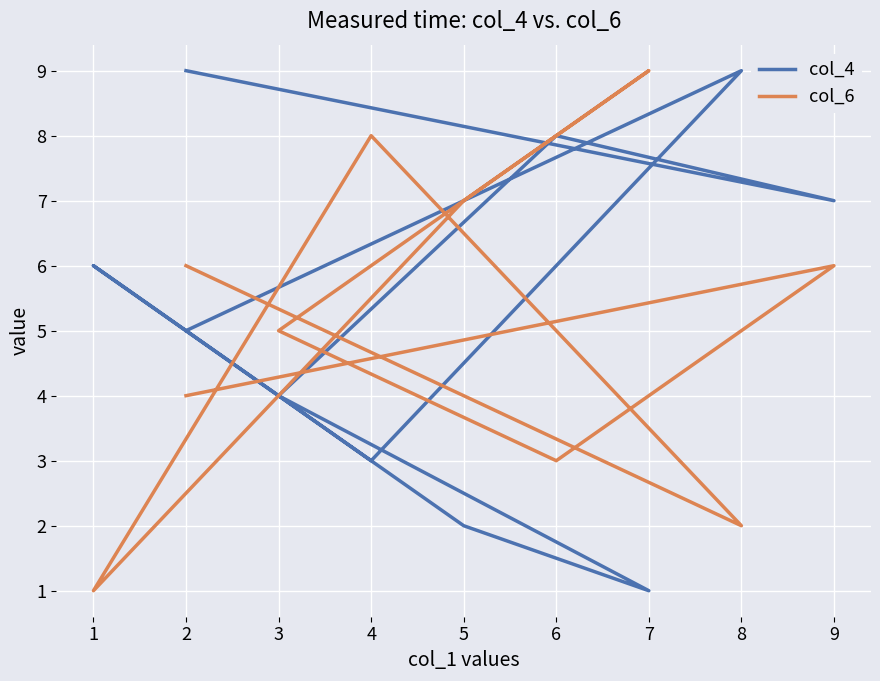

What are all the series names shown in the legend?

col_4, col_6